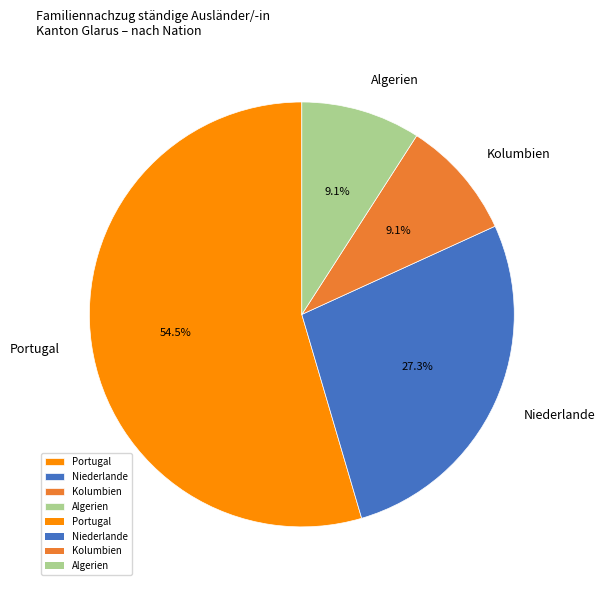

Does Algerien account for over 50% of the chart?

No